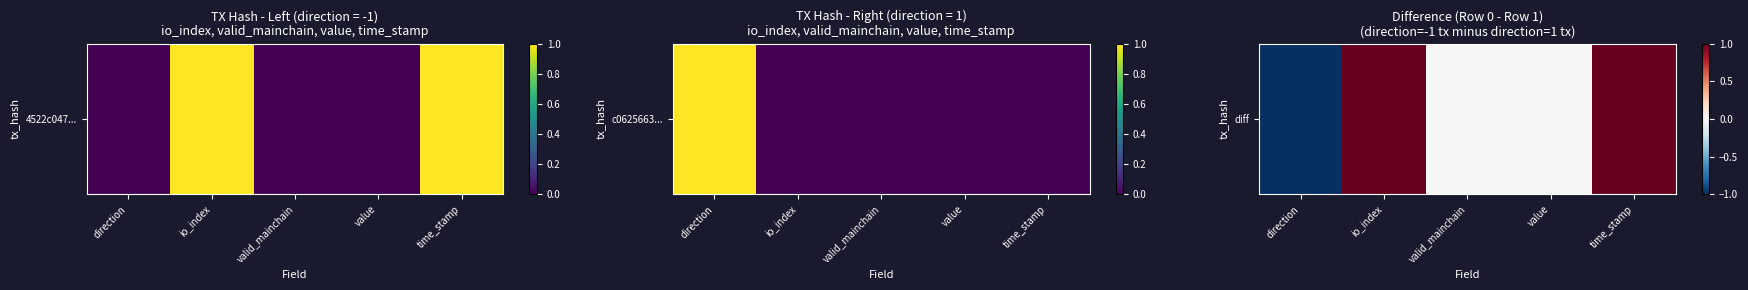

List the labels in order of value, largest first.

io_index, time_stamp, valid_mainchain, value, direction